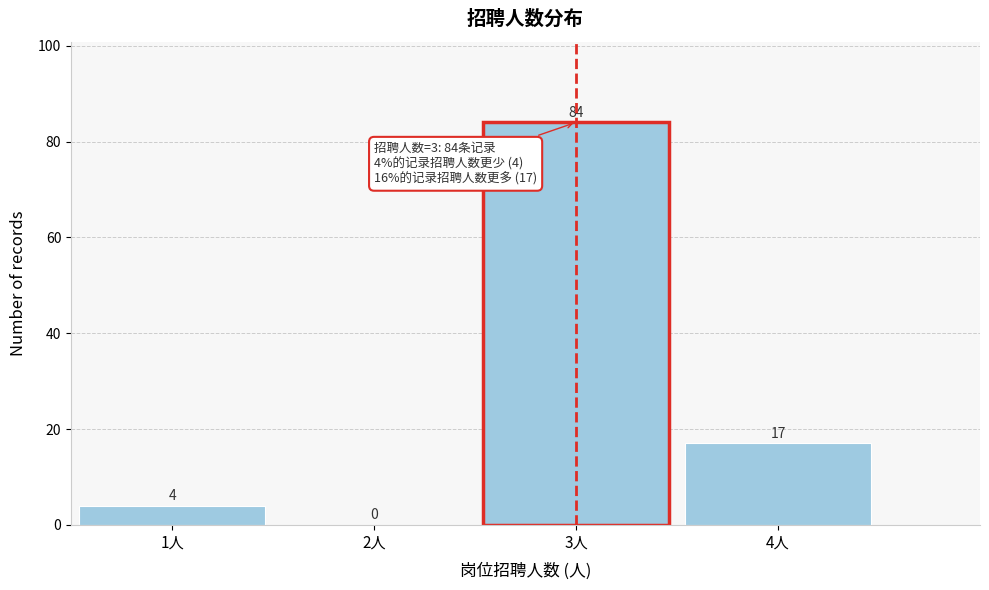

Reading right to left, list all the values displayed in this chart.

4人=17	3人=84	2人=0	1人=4